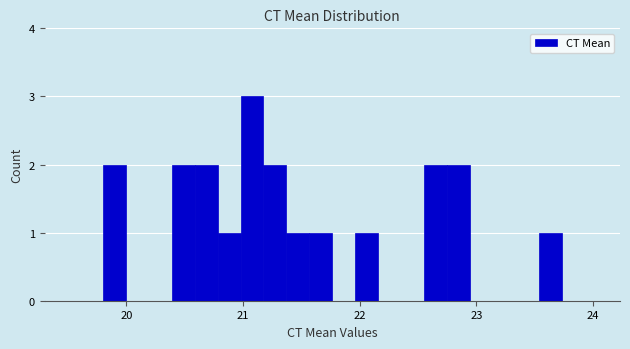

Read against the x-axis, roughly where is the centre of the tallest bar?

21.1